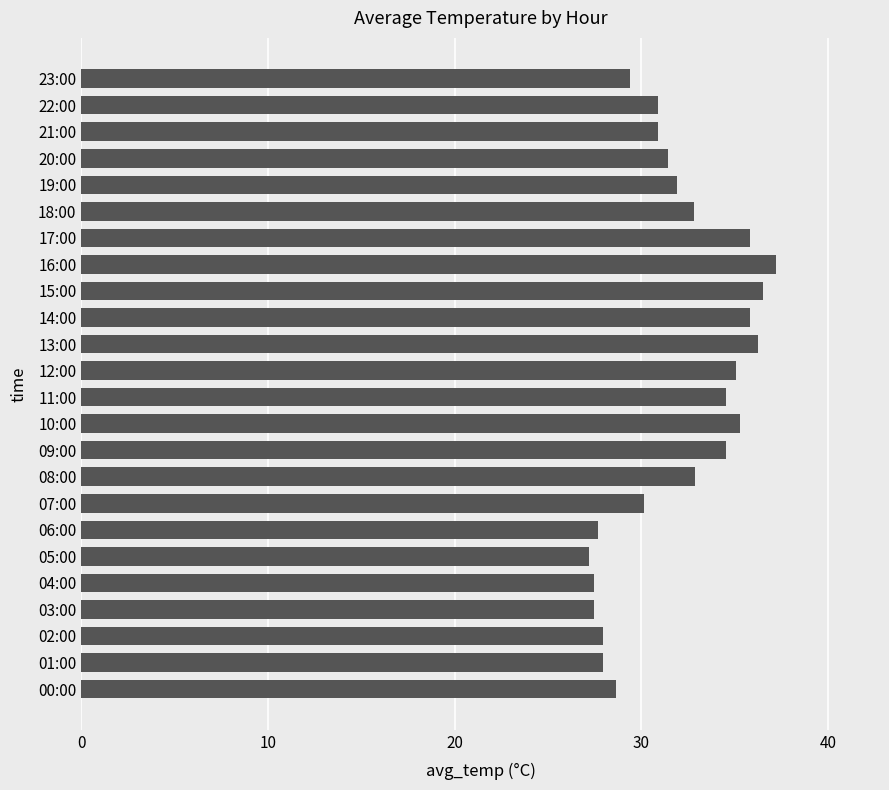

Approximately how many times larger is the value at 09:00 compared to 07:00?

1.1